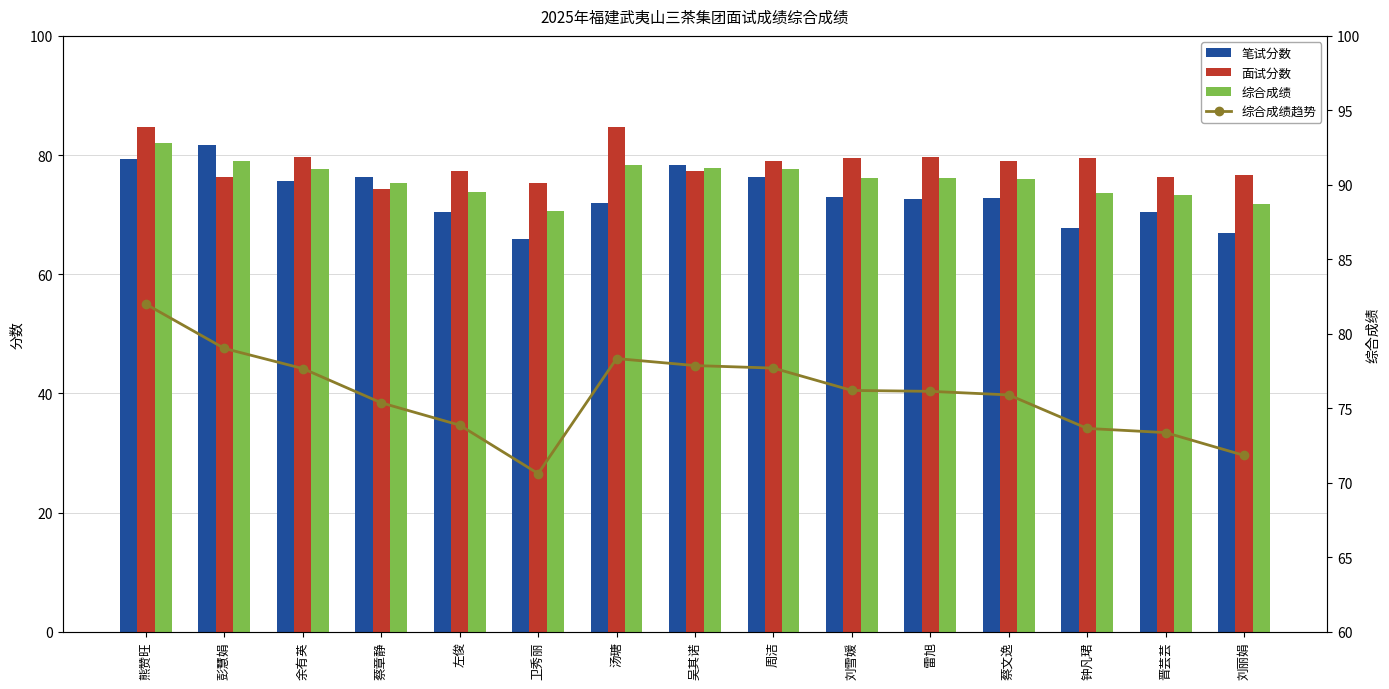

Count the number of data series in this chart.

4